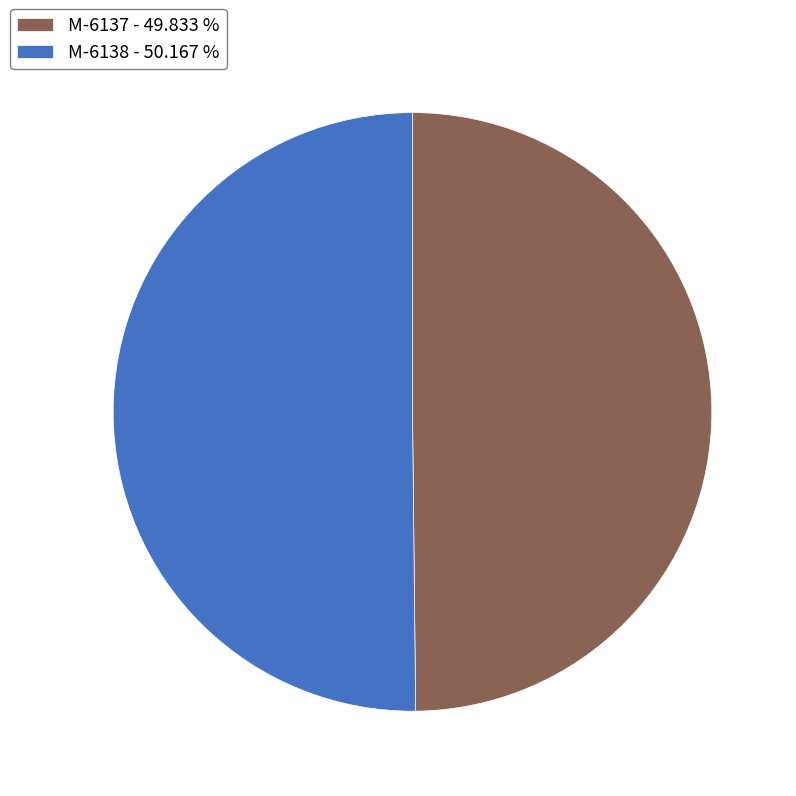

Is the sum of M-6137 - 49.833 % and M-6138 - 50.167 % greater than half?

Yes